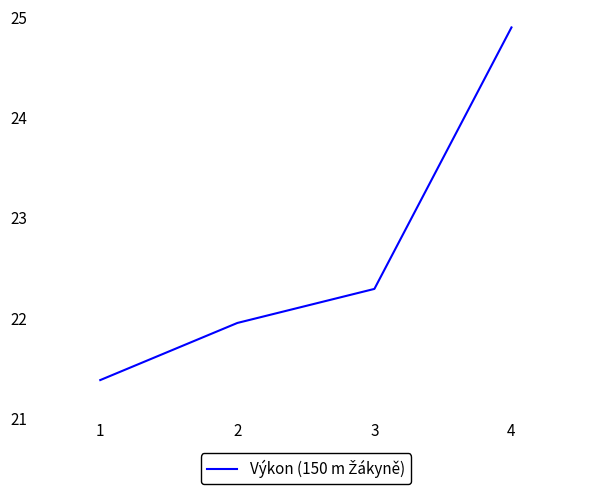

Between 3 and 4, which is larger?

4